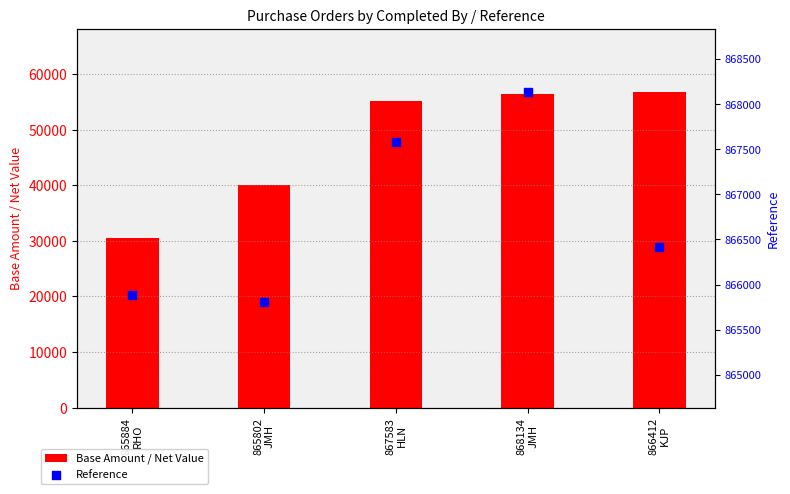

At how many categories does at least one series exceed 543434?

5